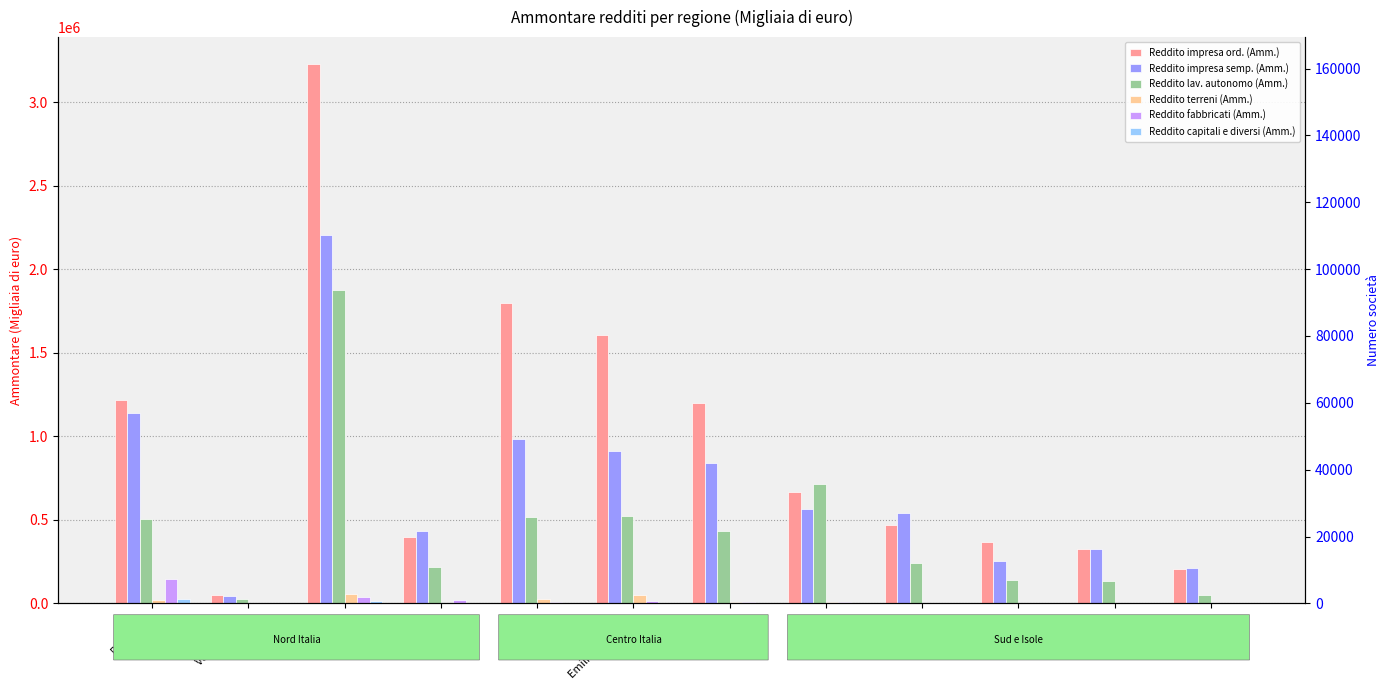

At which category is the sum across all series the highest?

Lombardia